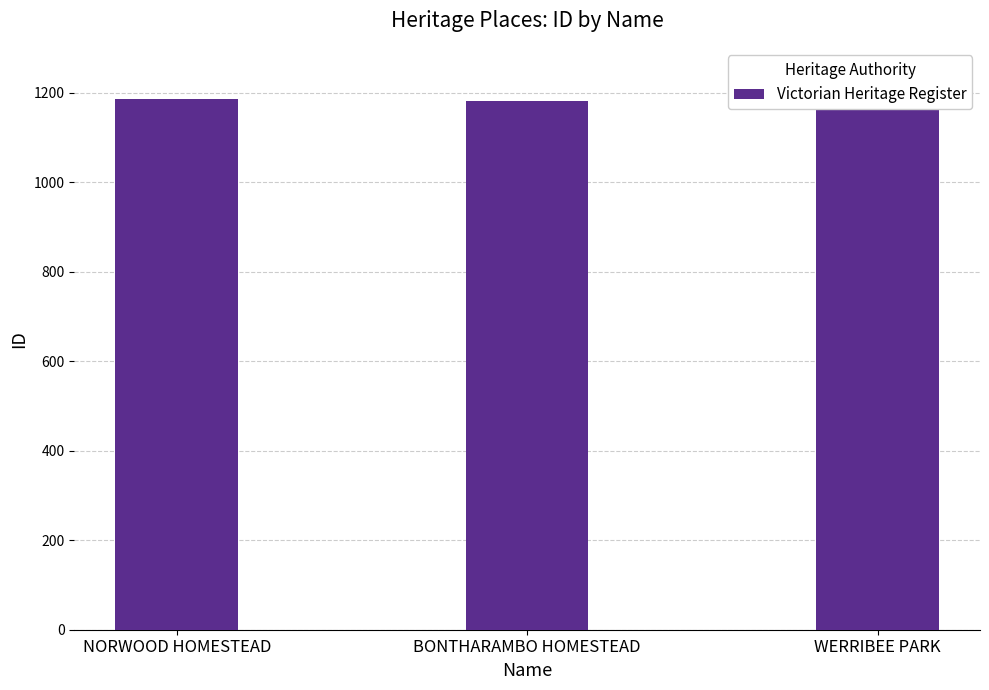

What is the label of the 2nd bar from the left?

BONTHARAMBO HOMESTEAD